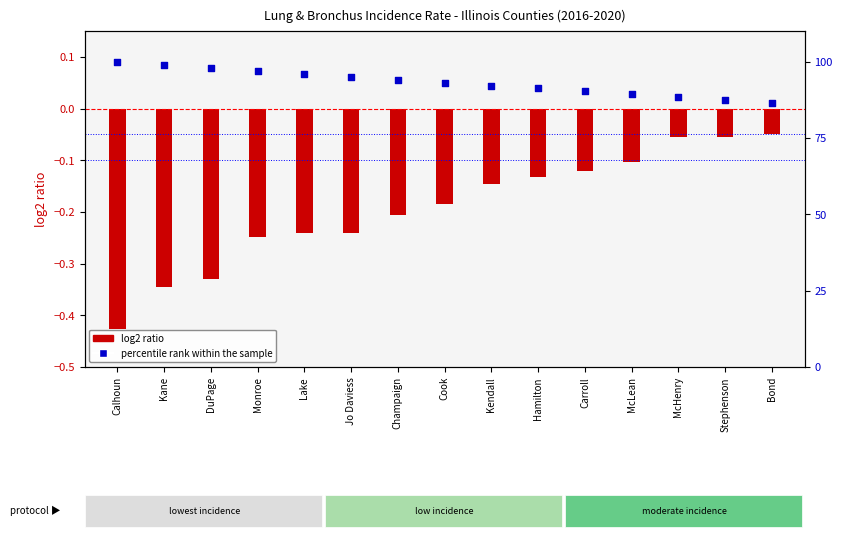

At how many categories does at least one series exceed 67?

15